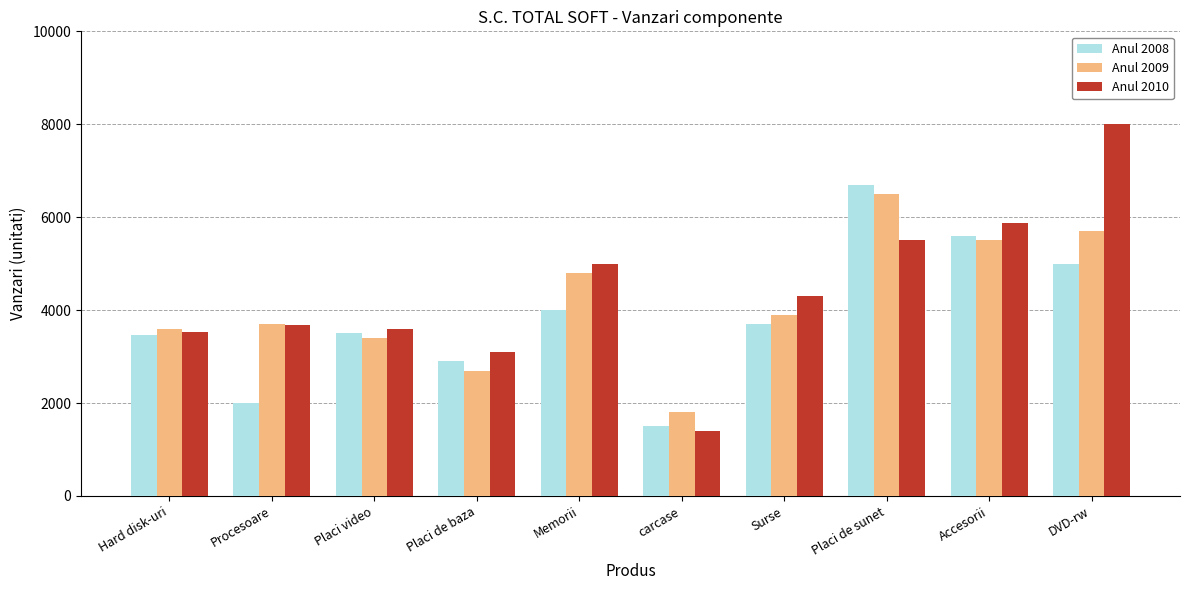

Is it true that Anul 2010 equals 2986 at Memorii?

False